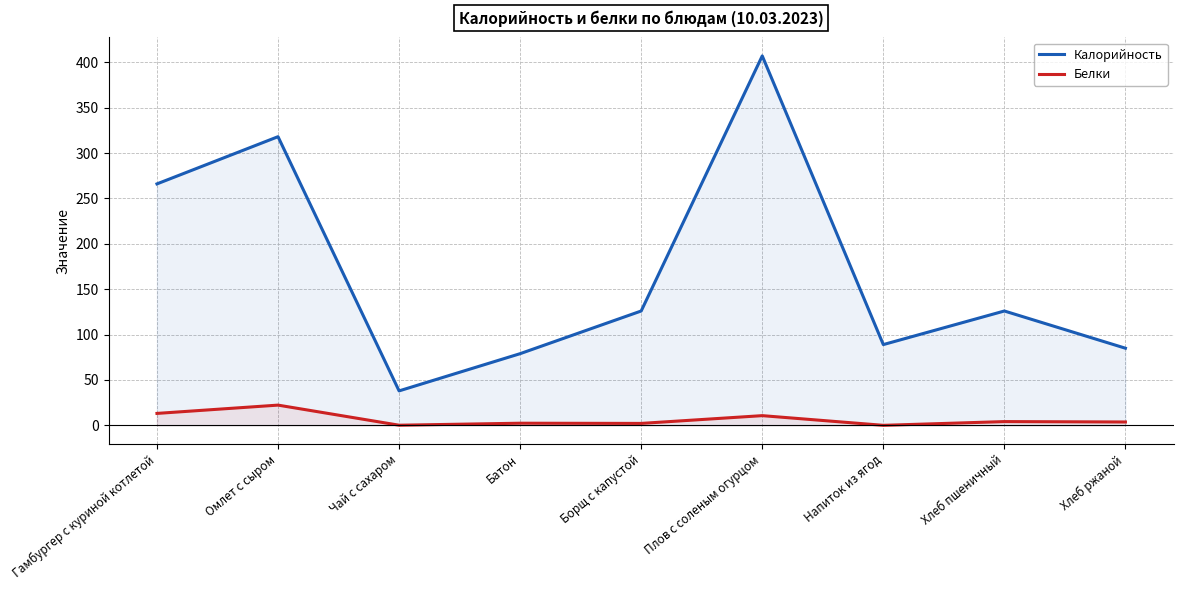

At which category does Калорийность reach its first local valley?

Чай с сахаром